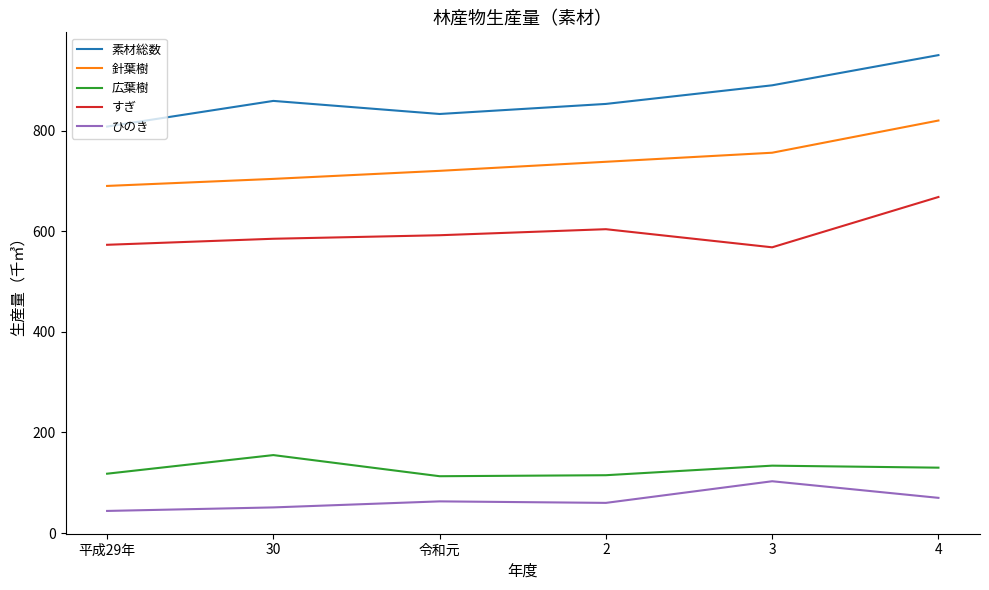

What are all the series names shown in the legend?

素材総数, 針葉樹, 広葉樹, すぎ, ひのき